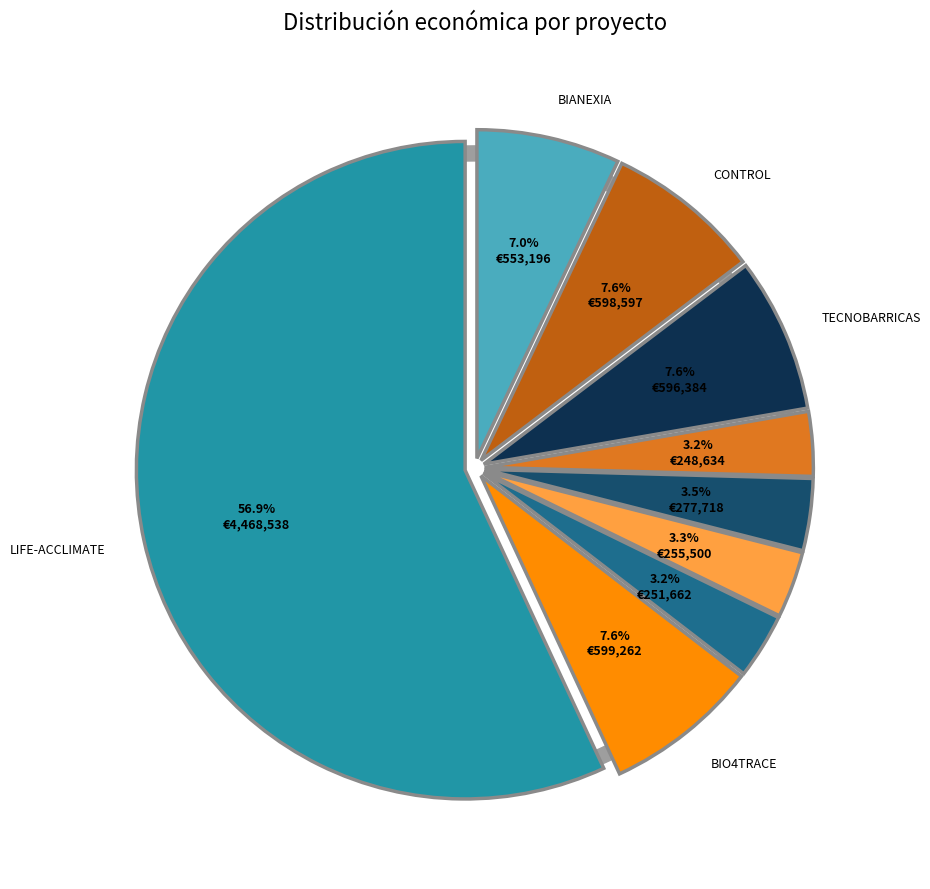

What is the ratio of the value at LIFE-ACCLIMATE to the value at MoniCa?

18.0